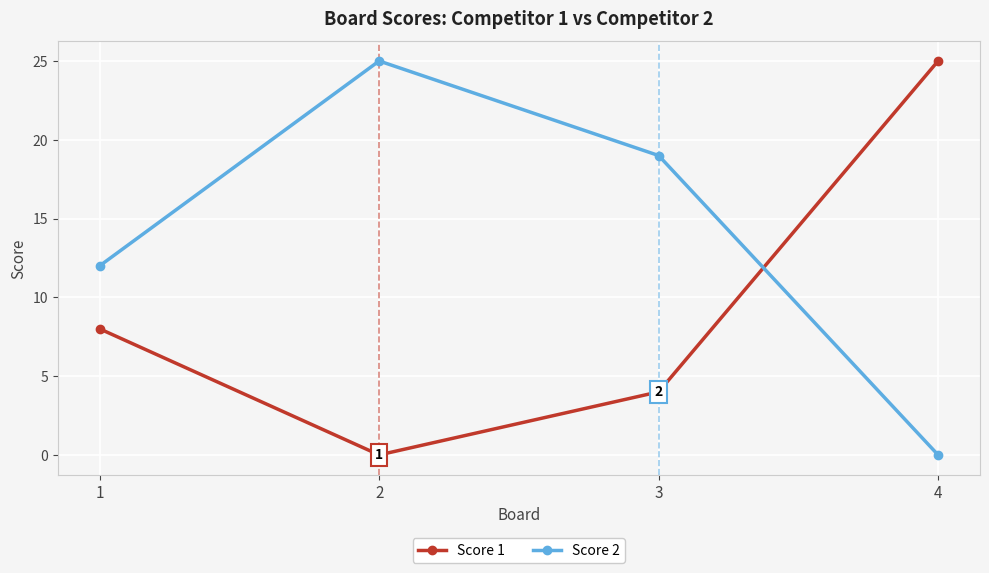

True or false: Score 1 has a value of 4 at 3.

True